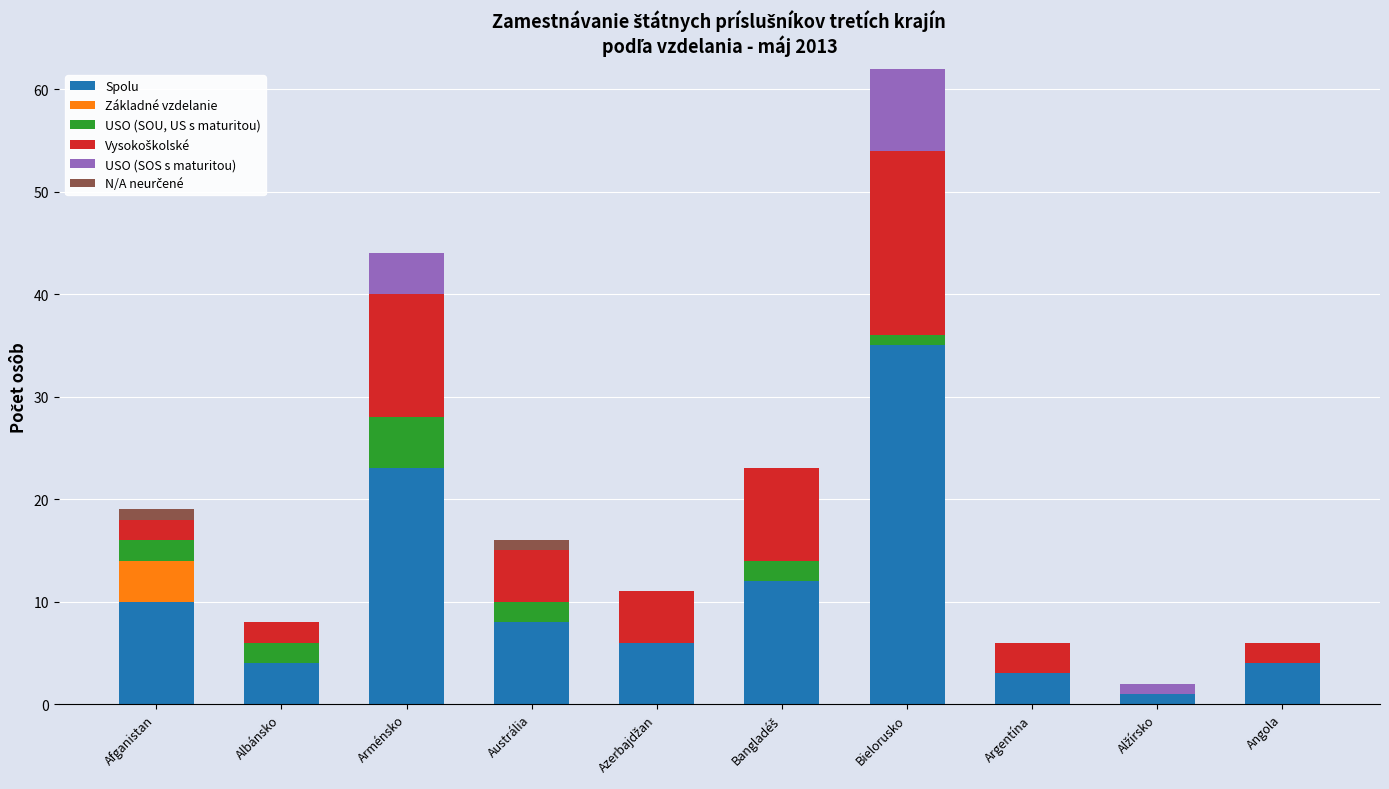

True or false: Spolu has a value of 4 at Afganistan.

False